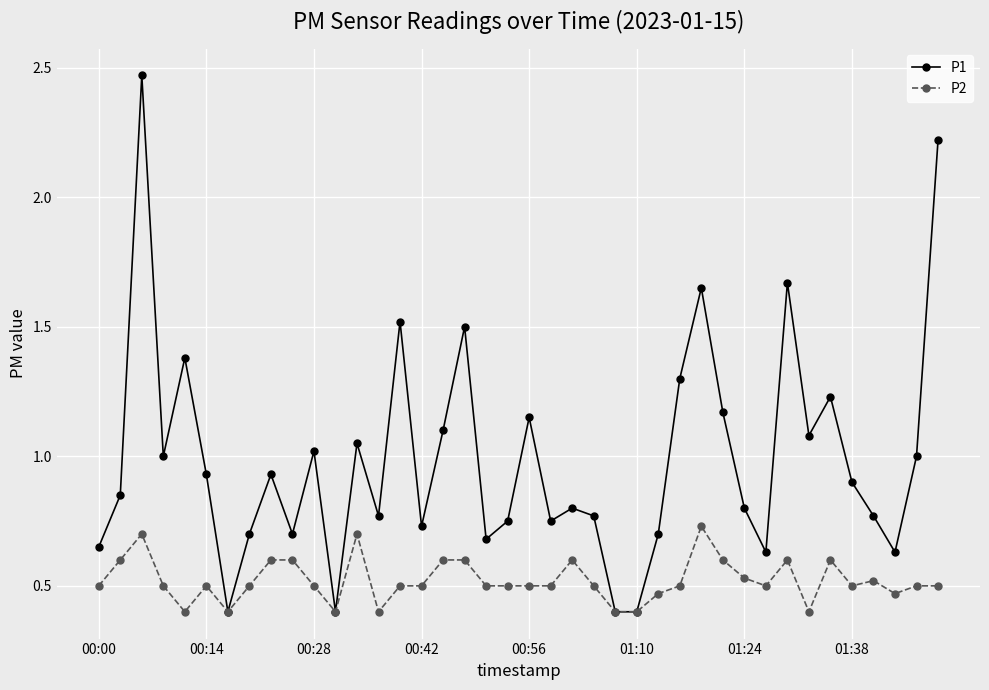

What are all the series names shown in the legend?

P1, P2